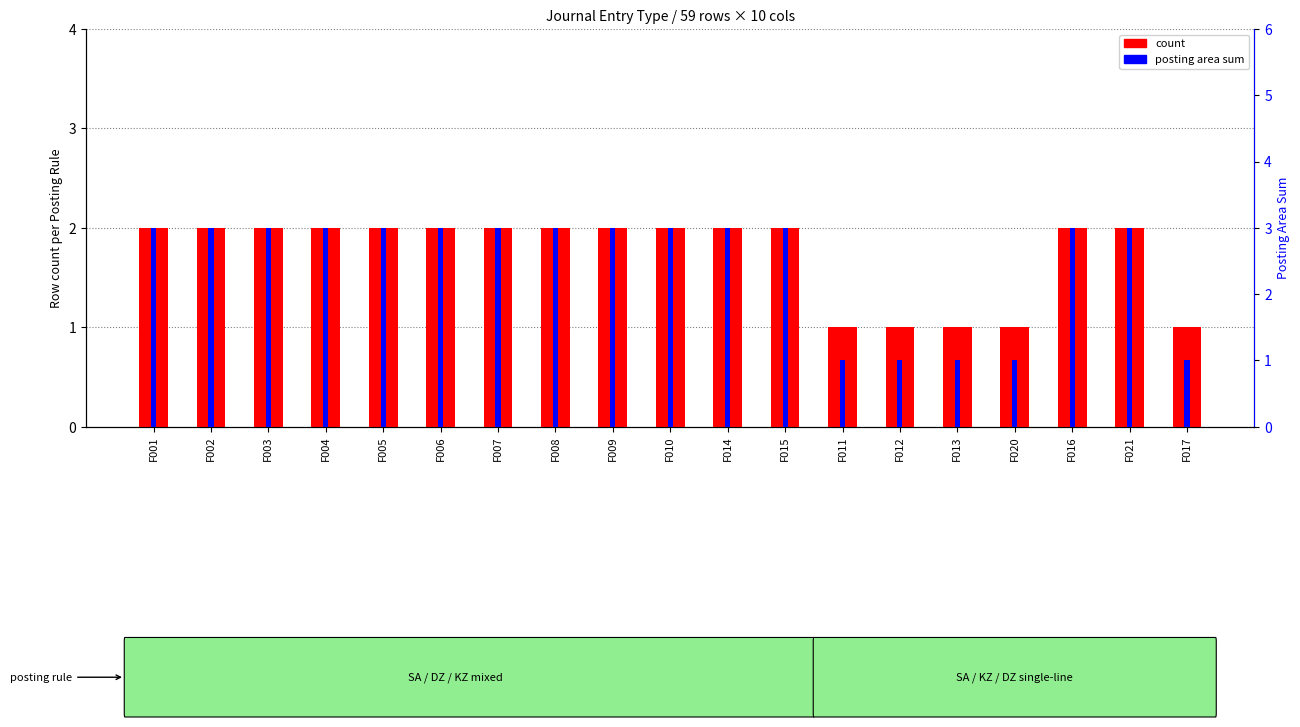

What is the difference between the maximum and minimum values in the posting area sum series?

2